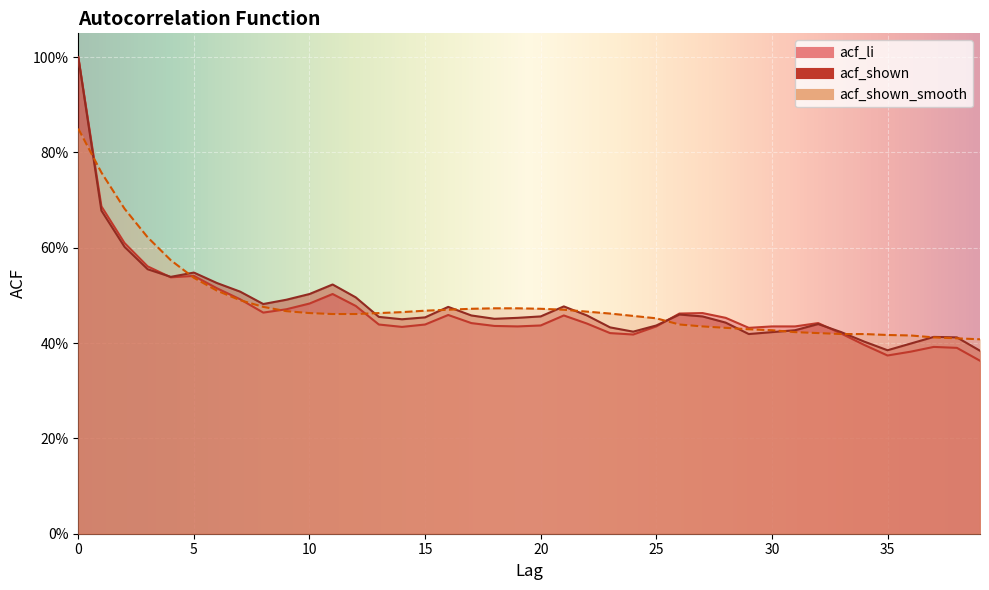

How many data points does each series have?

40